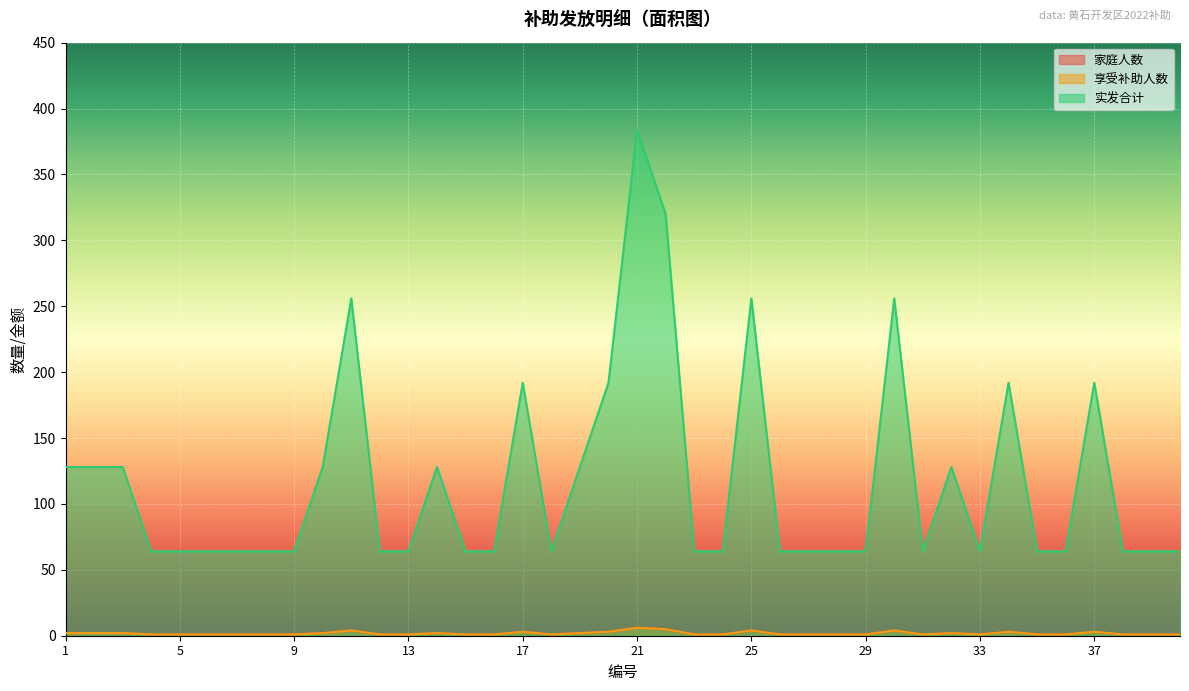

Which category has the lowest value across all series?

4